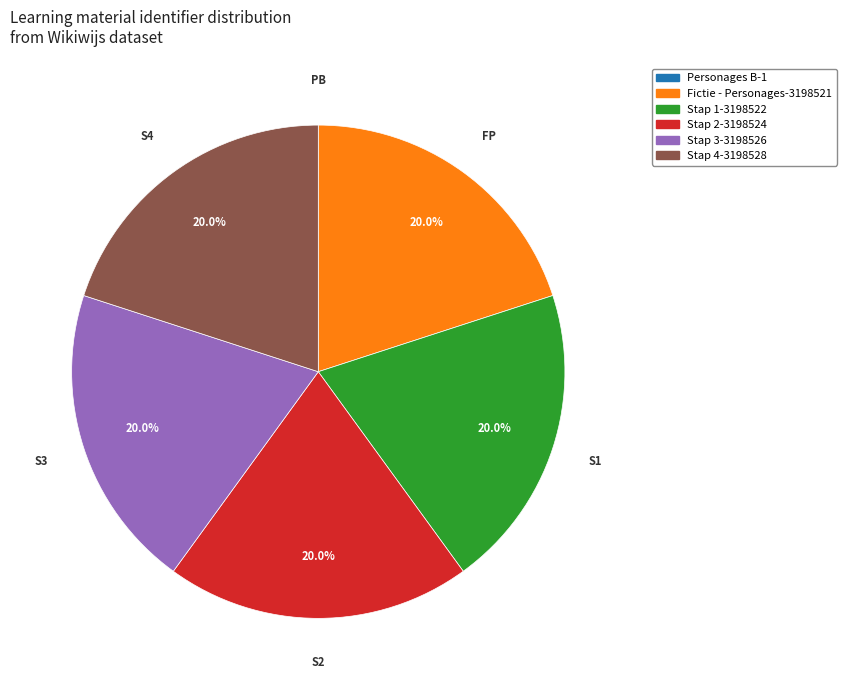

Does Stap 4 represent more than half of the total?

No